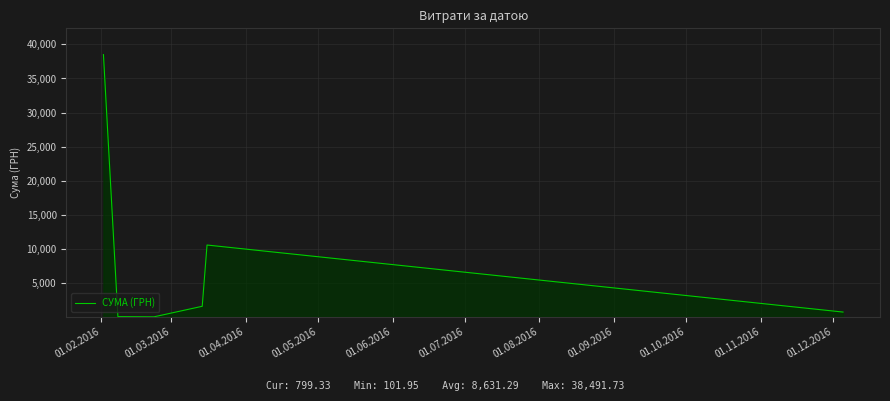

True or false: there are more than 1 points higher than both neighbors.

False